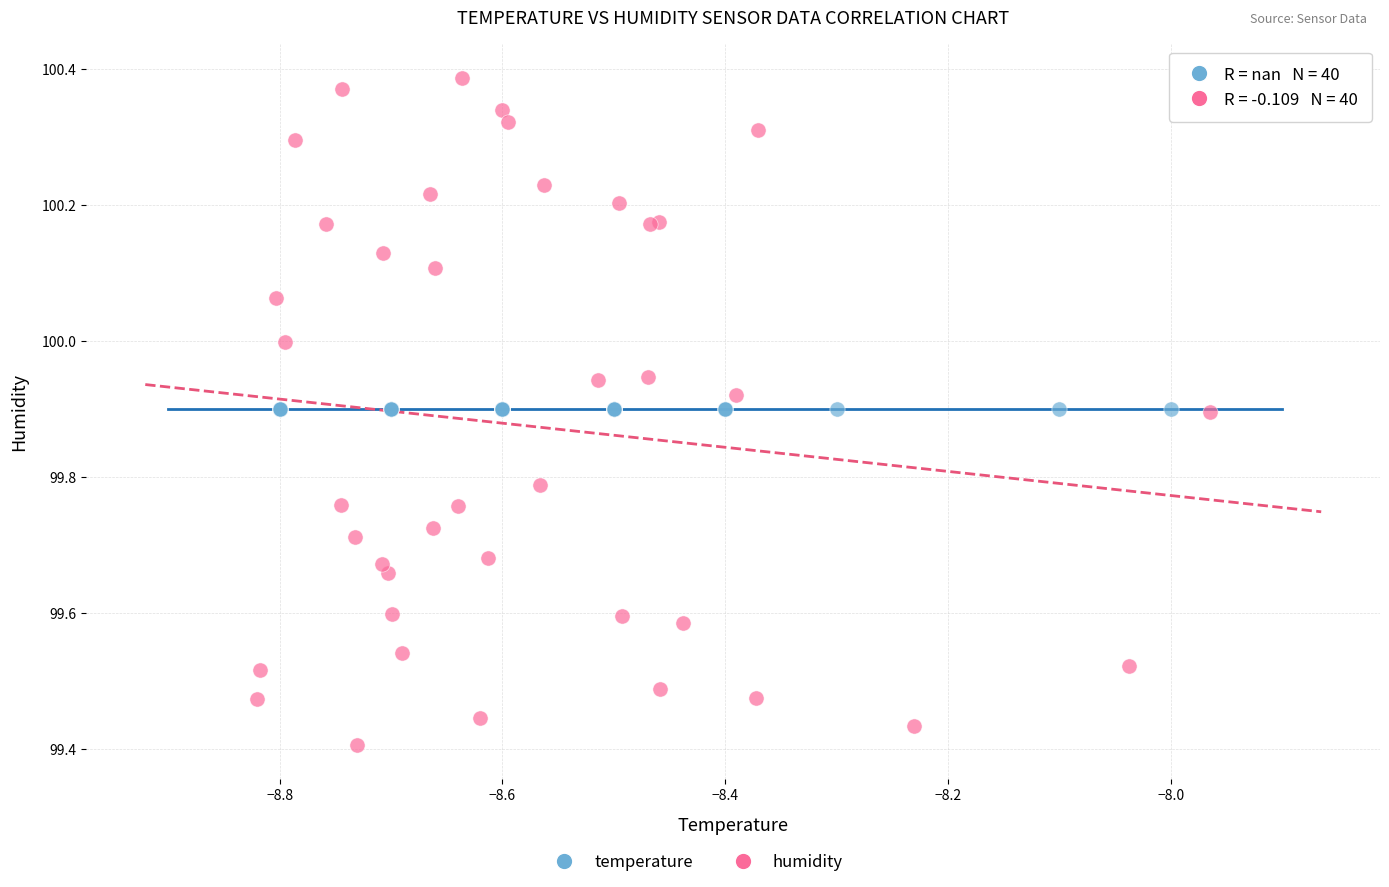

Which series reaches the maximum Y coordinate?

humidity